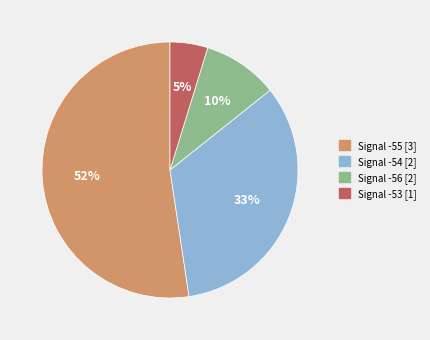

Is there a majority slice in this chart?

Yes